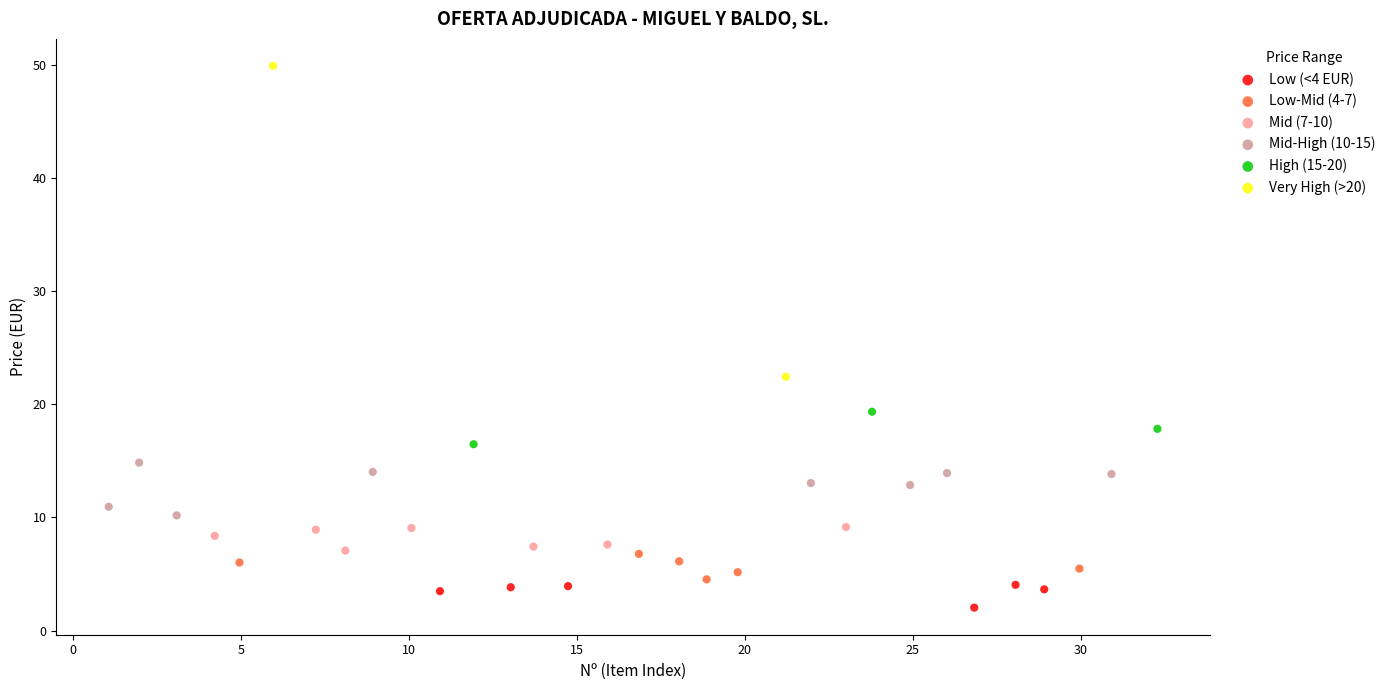

Which series contains the lowest Y value?

Low (<4 EUR)